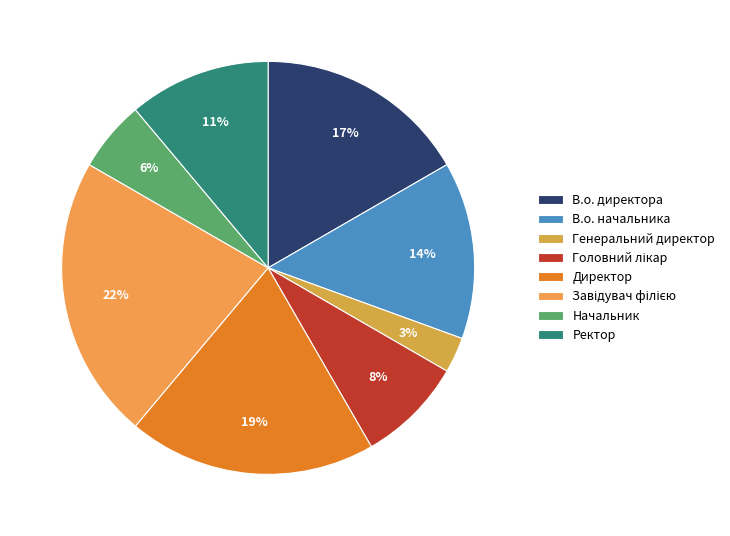

Does any single category account for the majority?

No